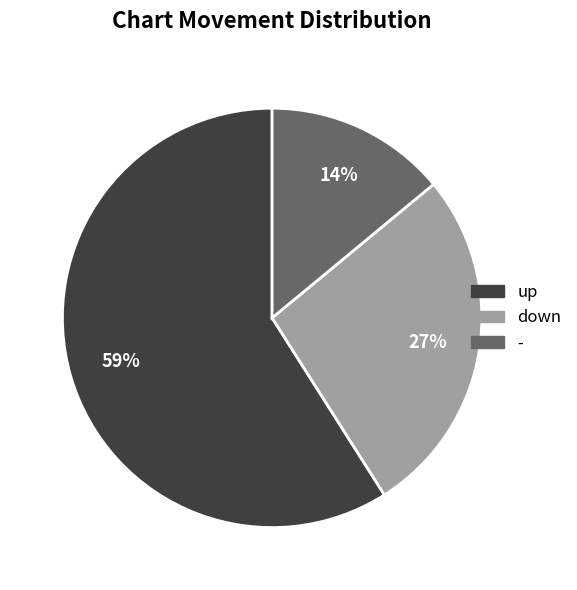

Does down represent more than half of the total?

No